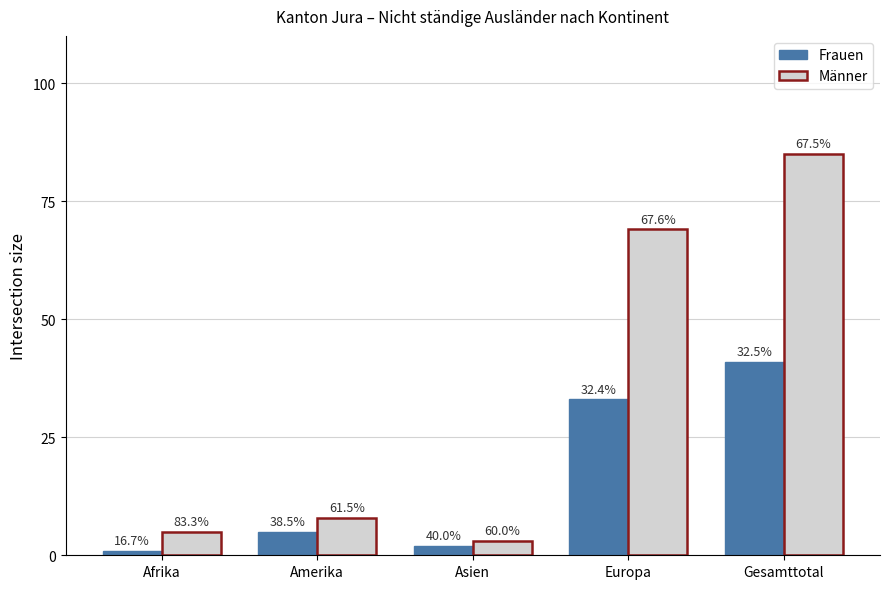

How many groups of bars are there?

5